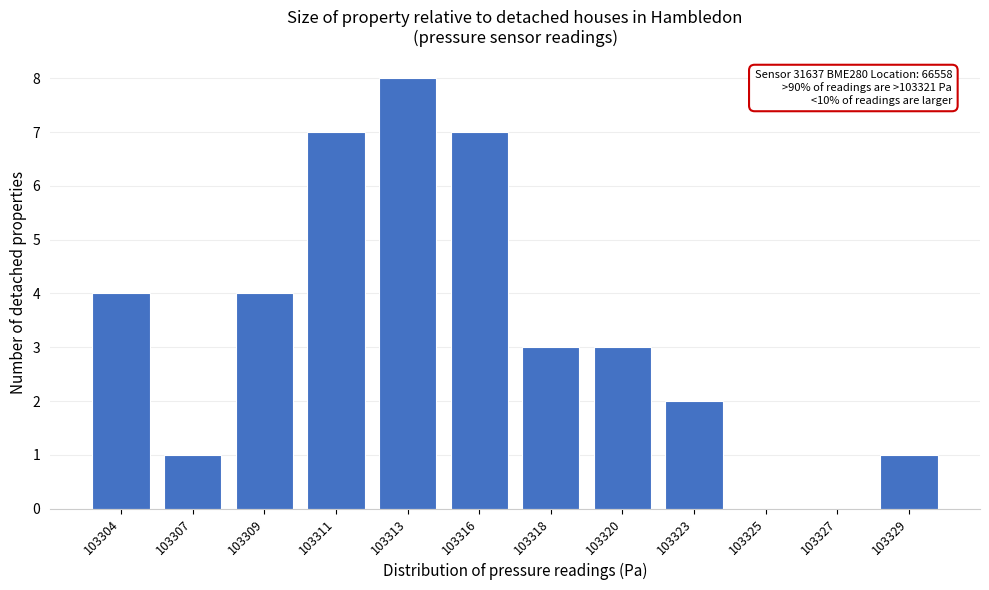

Reading left to right, what are all the values shown in this chart?

103304=4	103307=1	103309=4	103311=7	103313=8	103316=7	103318=3	103320=3	103323=2	103325=0	103327=0	103329=1